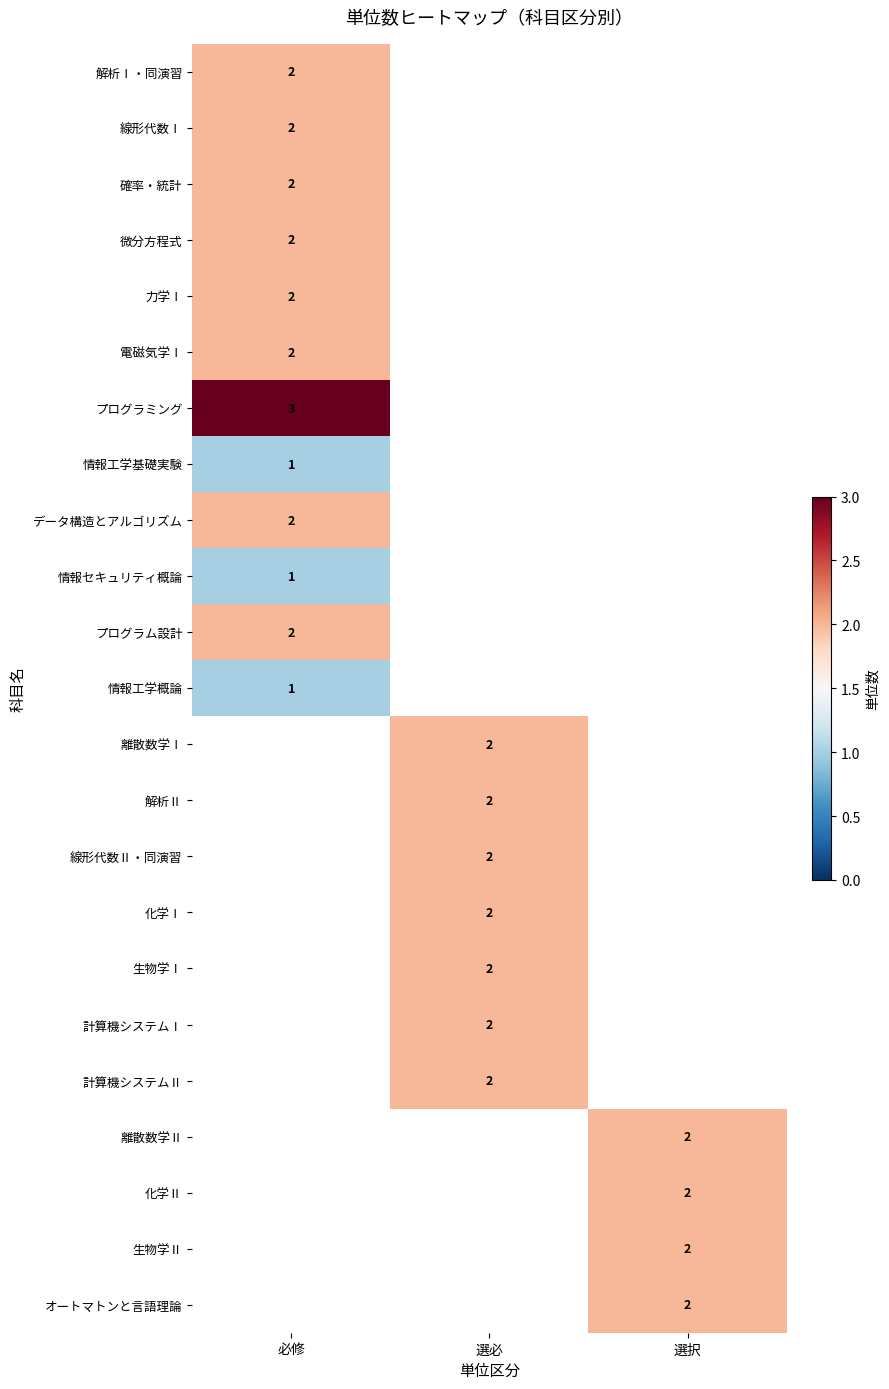

The value of プログラム設計 at 必修 is 1. True or false?

False